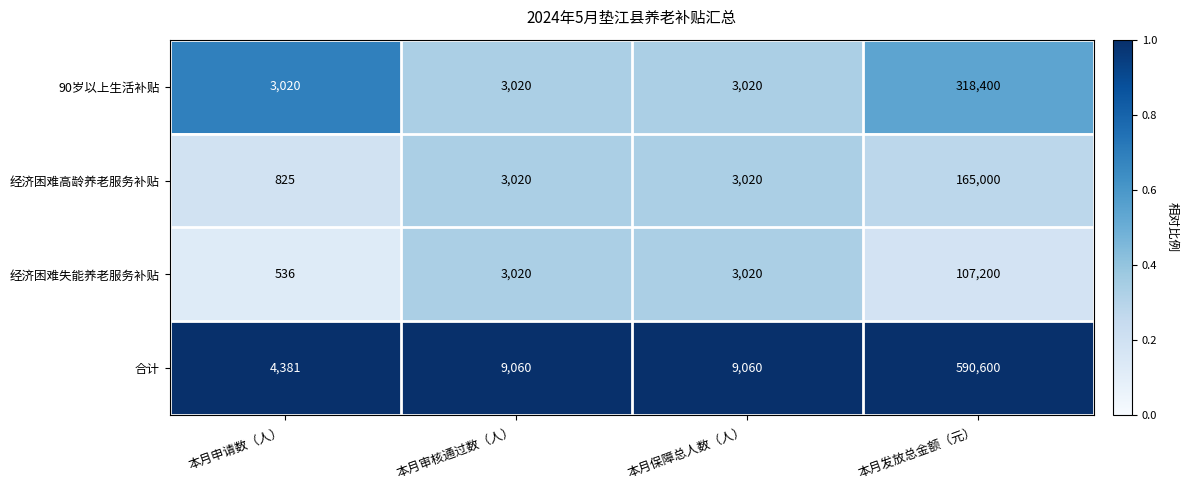

Reading left to right, what are all the values shown in this chart?

90岁以上生活补贴: 3020	3020	3020	318400
经济困难高龄养老服务补贴: 825	3020	3020	165000
经济困难失能养老服务补贴: 536	3020	3020	107200
合计: 4381	9060	9060	590600